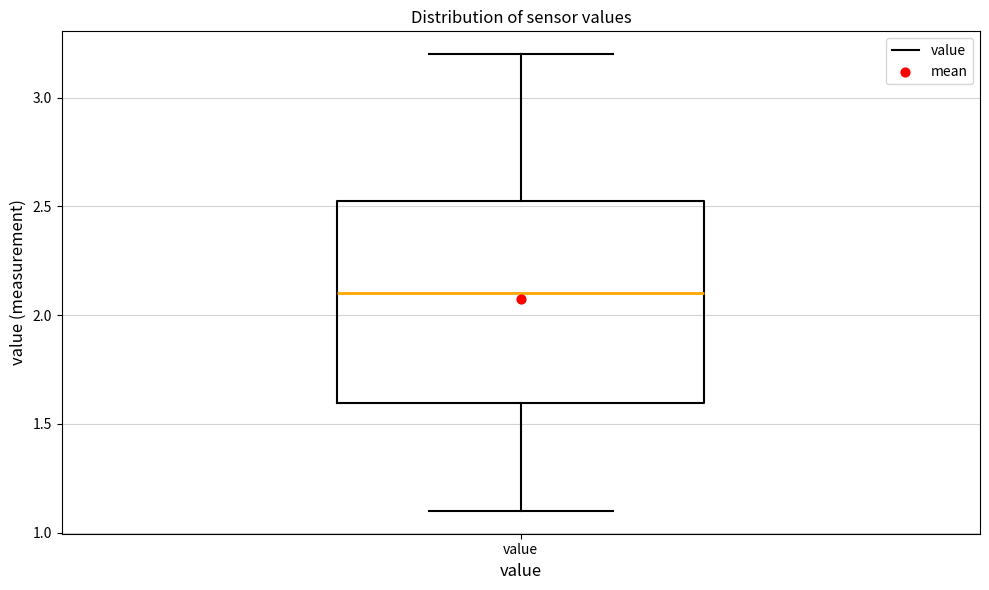

Read this box plot against the y-axis: the position of the median line, the range covered by the box, and the ends of both whiskers. The values are not printed on the chart, so give them approximately, as read against the axis.

median 2.10, box 1.60 to 2.55, whiskers 1.10 to 3.20